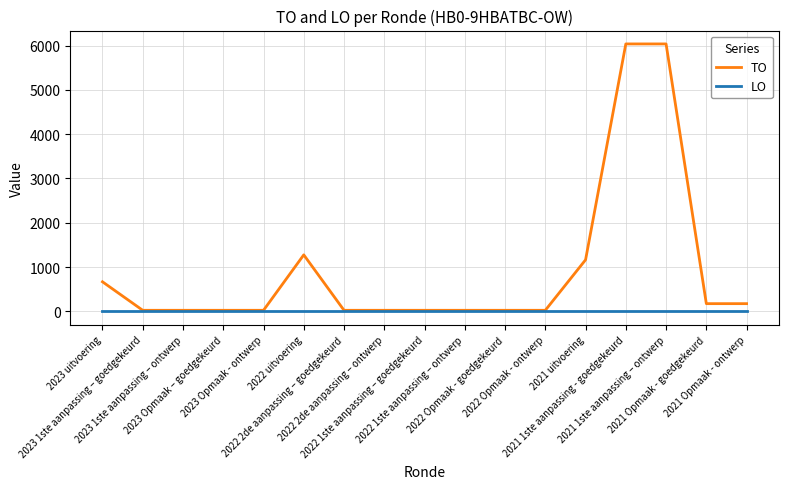

Reading left to right, transcribe all the data shown in this chart.

TO: 2023 uitvoering=669	2023 1ste aanpassing – goedgekeurd=26	2023 1ste aanpassing – ontwerp=26	2023 Opmaak – goedgekeurd=26	2023 Opmaak - ontwerp=26	2022 uitvoering=1277	2022 2de aanpassing – goedgekeurd=26	2022 2de aanpassing – ontwerp=26	2022 1ste aanpassing – goedgekeurd=26	2022 1ste aanpassing – ontwerp=26	2022 Opmaak - goedgekeurd=26	2022 Opmaak - ontwerp=26	2021 uitvoering=1165	2021 1ste aanpassing - goedgekeurd=6036	2021 1ste aanpassing – ontwerp=6036	2021 Opmaak - goedgekeurd=176	2021 Opmaak - ontwerp=176
LO: 2023 uitvoering=0	2023 1ste aanpassing – goedgekeurd=0	2023 1ste aanpassing – ontwerp=0	2023 Opmaak – goedgekeurd=0	2023 Opmaak - ontwerp=0	2022 uitvoering=0	2022 2de aanpassing – goedgekeurd=0	2022 2de aanpassing – ontwerp=0	2022 1ste aanpassing – goedgekeurd=0	2022 1ste aanpassing – ontwerp=0	2022 Opmaak - goedgekeurd=0	2022 Opmaak - ontwerp=0	2021 uitvoering=0	2021 1ste aanpassing - goedgekeurd=0	2021 1ste aanpassing – ontwerp=0	2021 Opmaak - goedgekeurd=0	2021 Opmaak - ontwerp=0